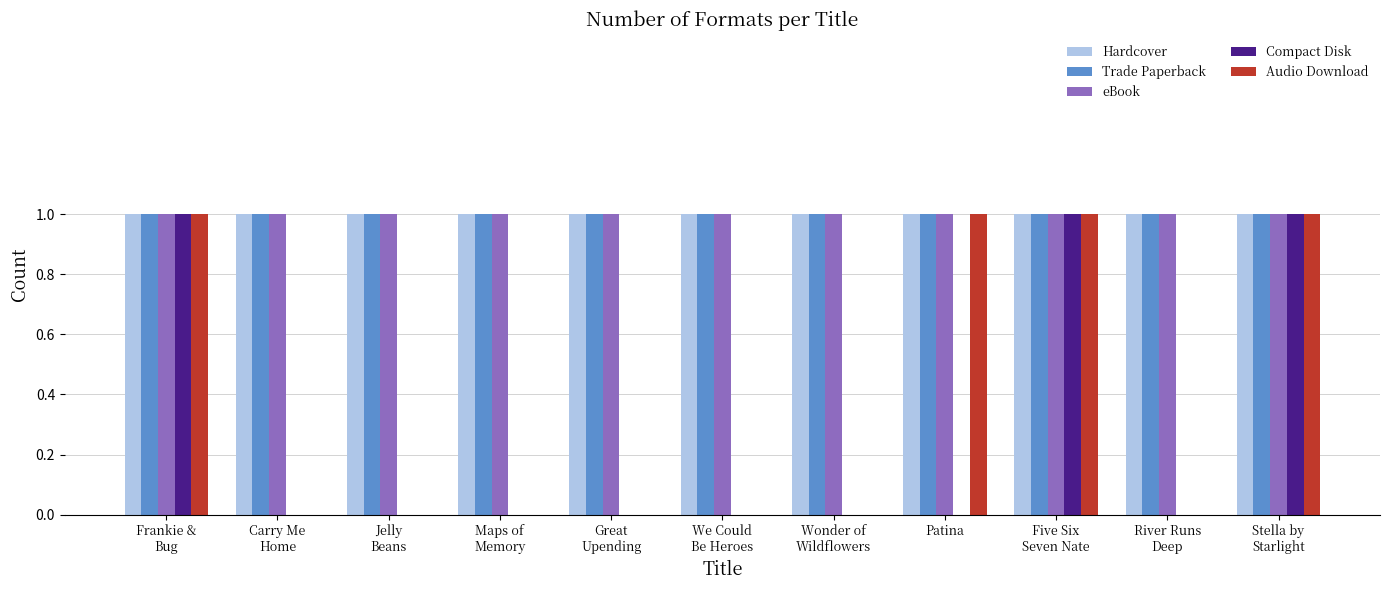

True or false: Trade Paperback has a value of 1 at Patina.

True